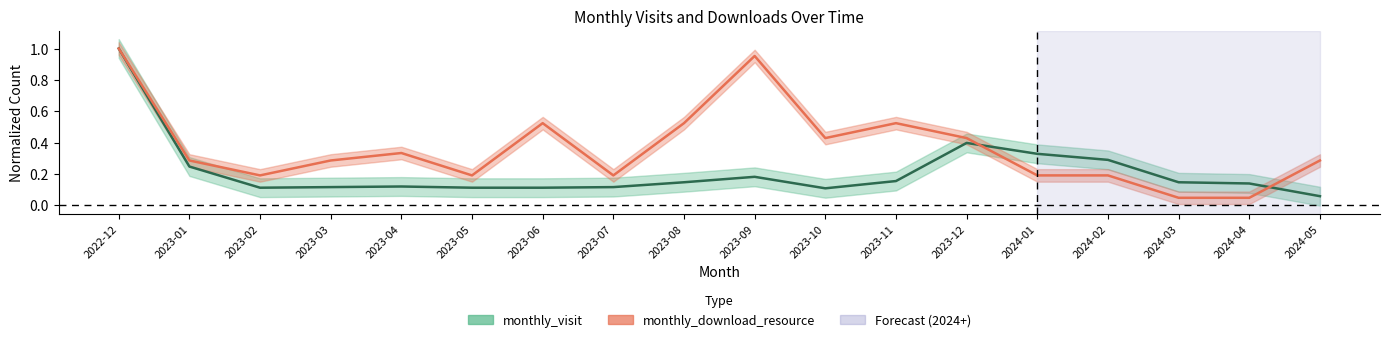

Between which two adjacent categories do monthly_visit and monthly_download_resource first intersect?

2023-12 and 2024-01